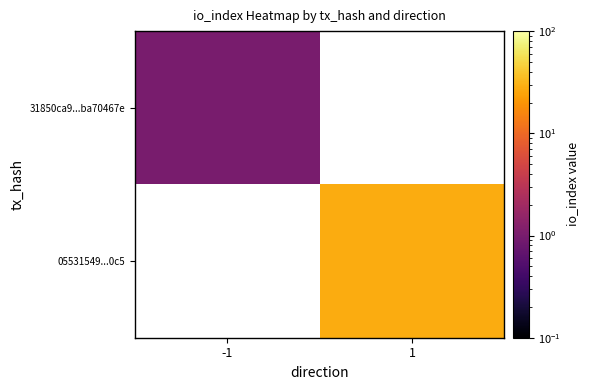

Which category has the highest value in the 05531549...0c5 series?

-1